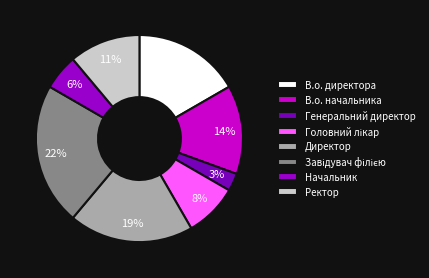

What is the ratio of the value at Завідувач філією to the value at Головний лікар?

2.7